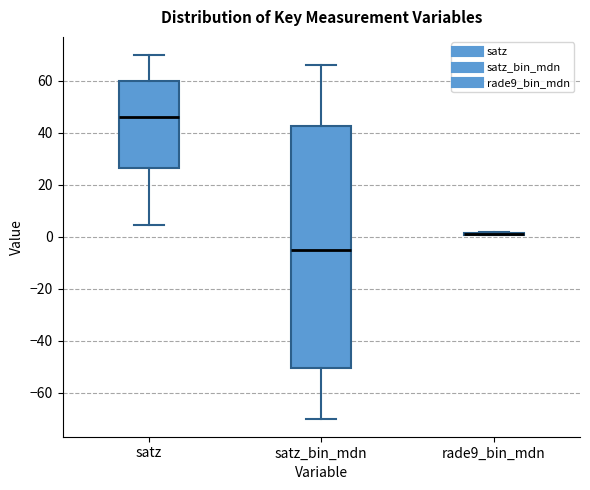

Reading left to right, read every box against the y-axis: the position of its median line, the range the box covers, and the ends of its whiskers. The values are not printed on the chart, so give them approximately, as read against the axis.

satz: median 46, box 26 to 60, whiskers 4 to 70
satz_bin_mdn: median -6, box -50 to 42, whiskers -70 to 66
rade9_bin_mdn: box collapsed to a line at 2, whiskers 0 to 2